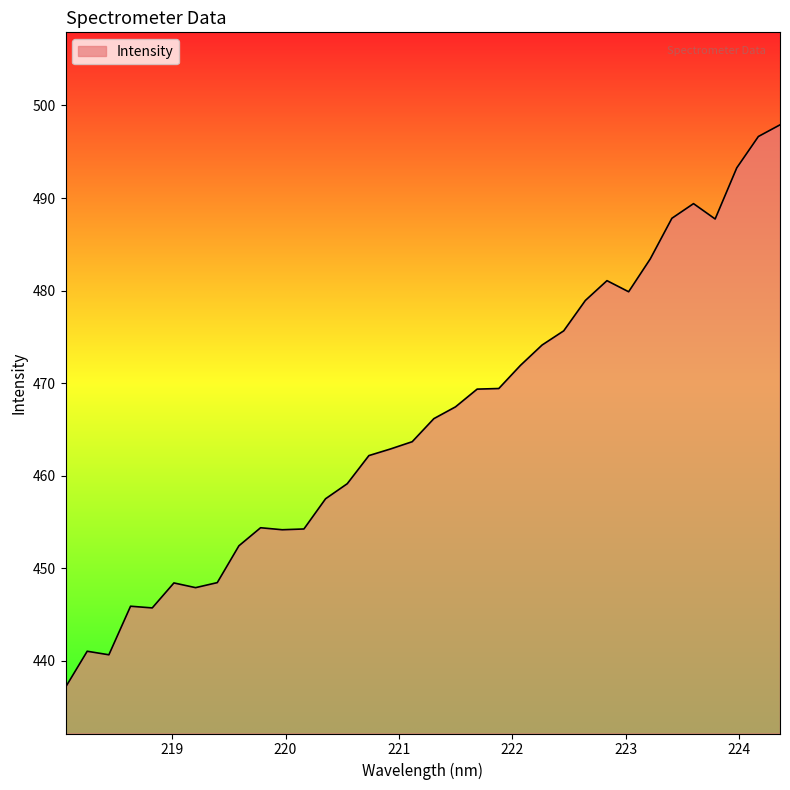

What is the difference between the maximum and minimum values?

60.8